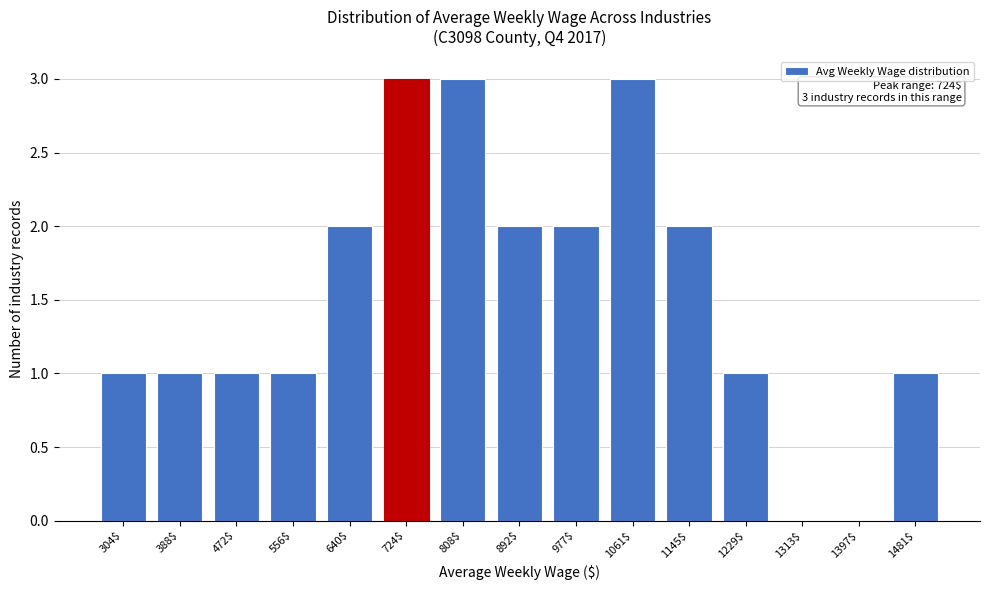

What is the greatest value displayed?

3